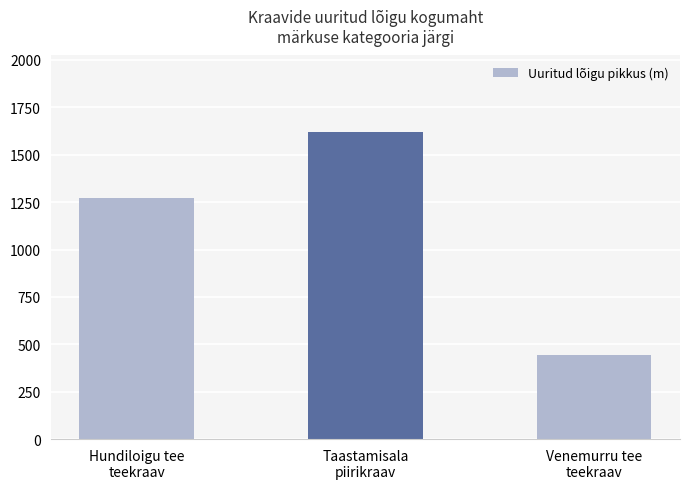

Which label corresponds to the largest value in the chart?

Taastamisala
piirikraav